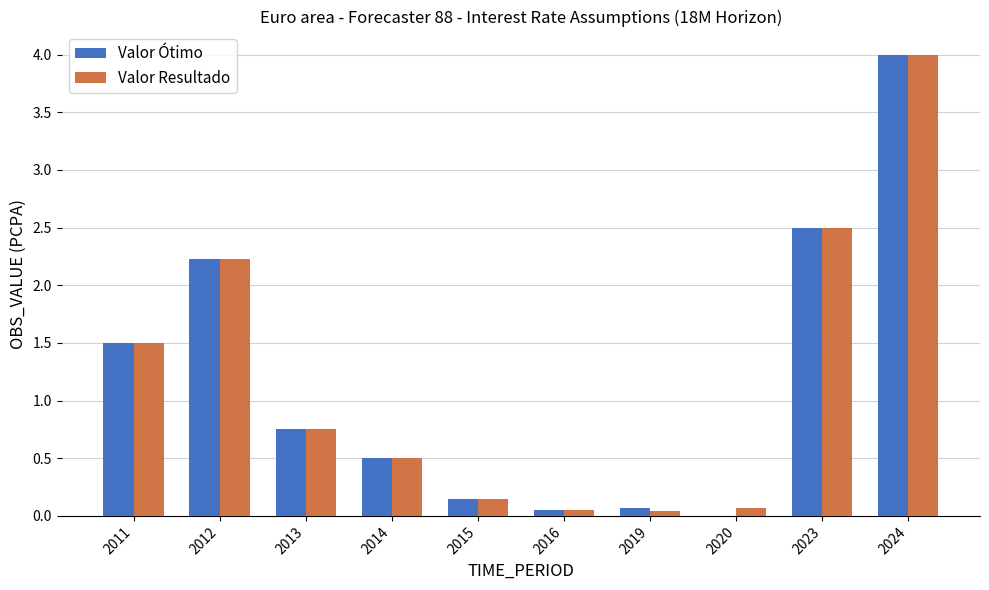

Is the value of Valor Resultado at 2013 greater than the value of Valor Ótimo at 2011?

No